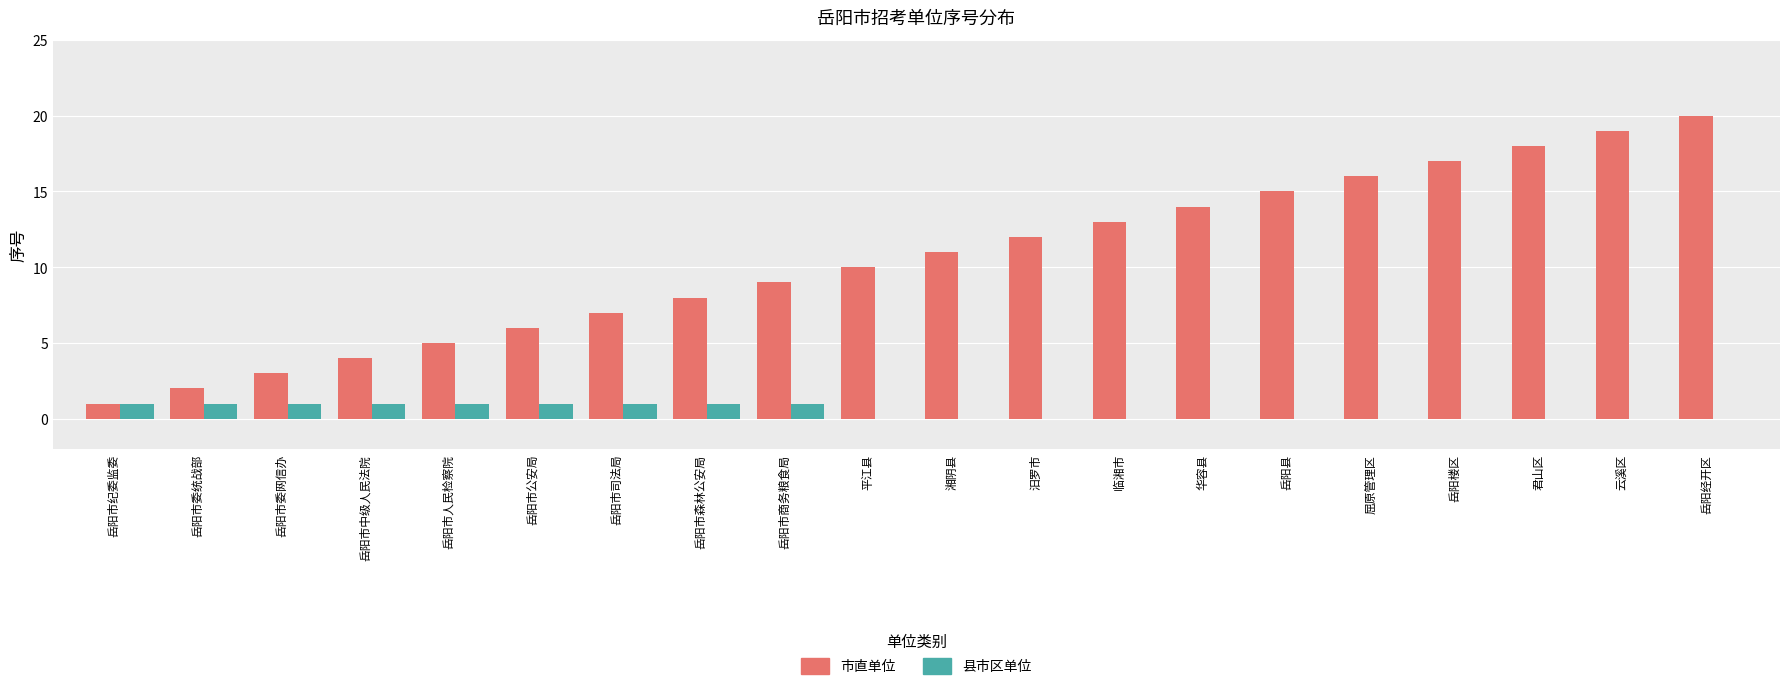

Is it true that 县市区单位 equals 0 at 岳阳市商务粮食局?

False